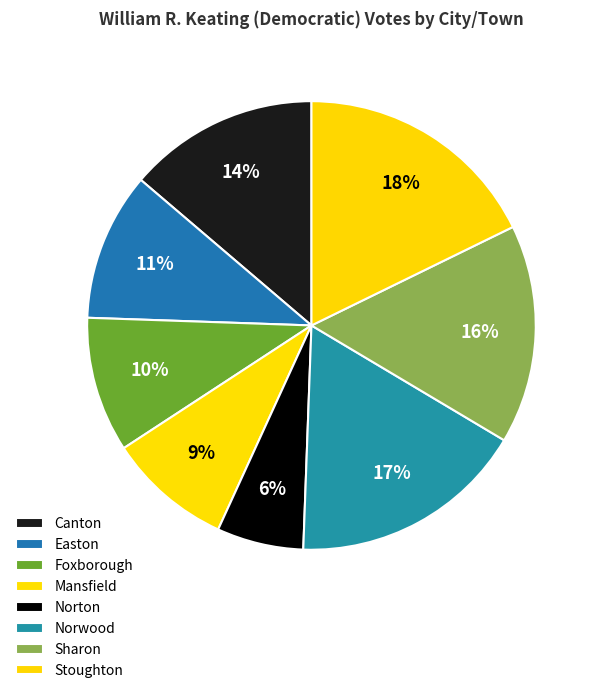

True or false: Canton accounts for 14% of the total.

True